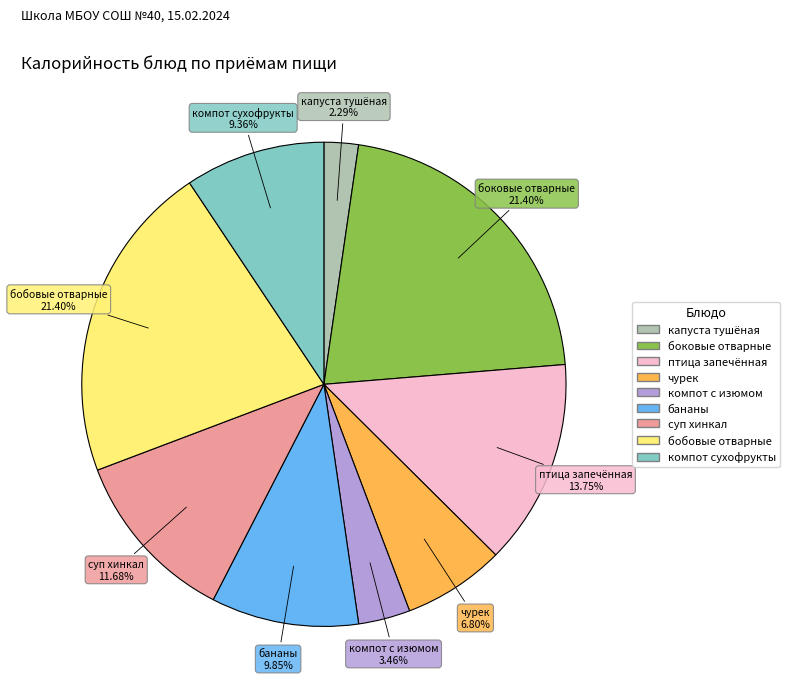

What is the ratio of the value at компот с изюмом to the value at боковые отварные?

0.2